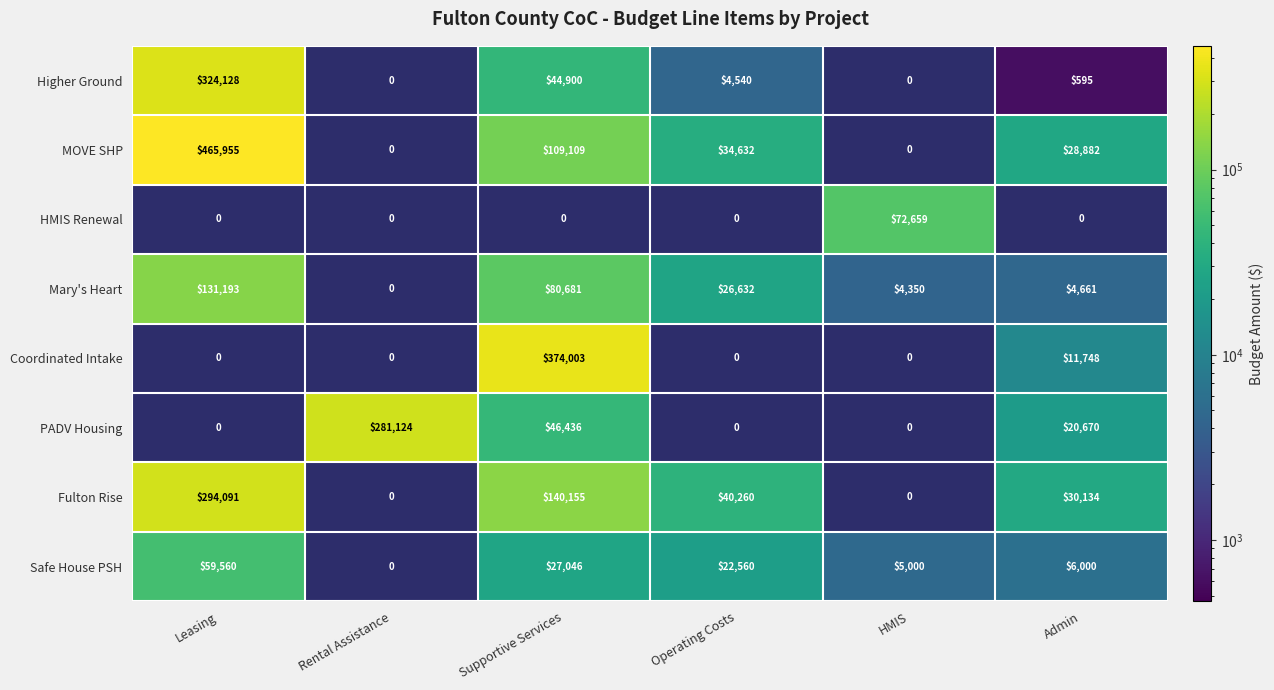

What is the maximum value shown in the chart?

465955